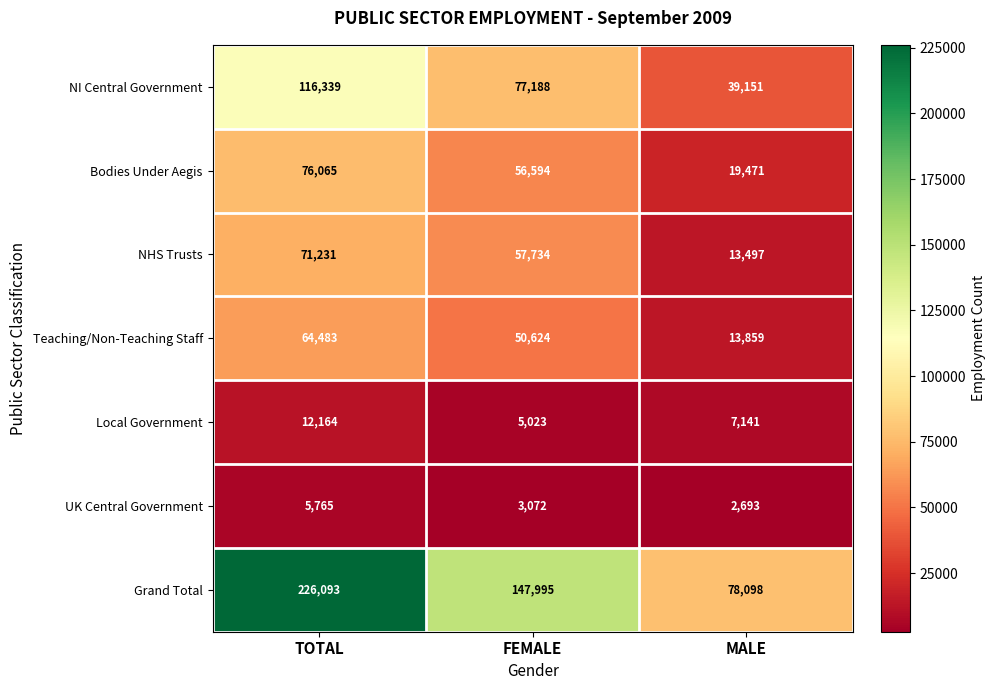

How many data points in NI Central Government are less than 77188?

1